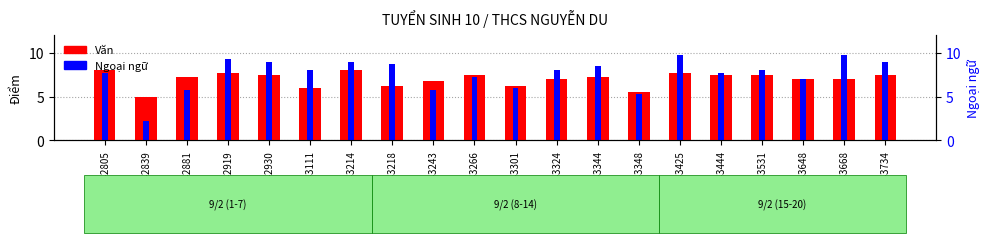

What is the sum of all Văn values?

140.2